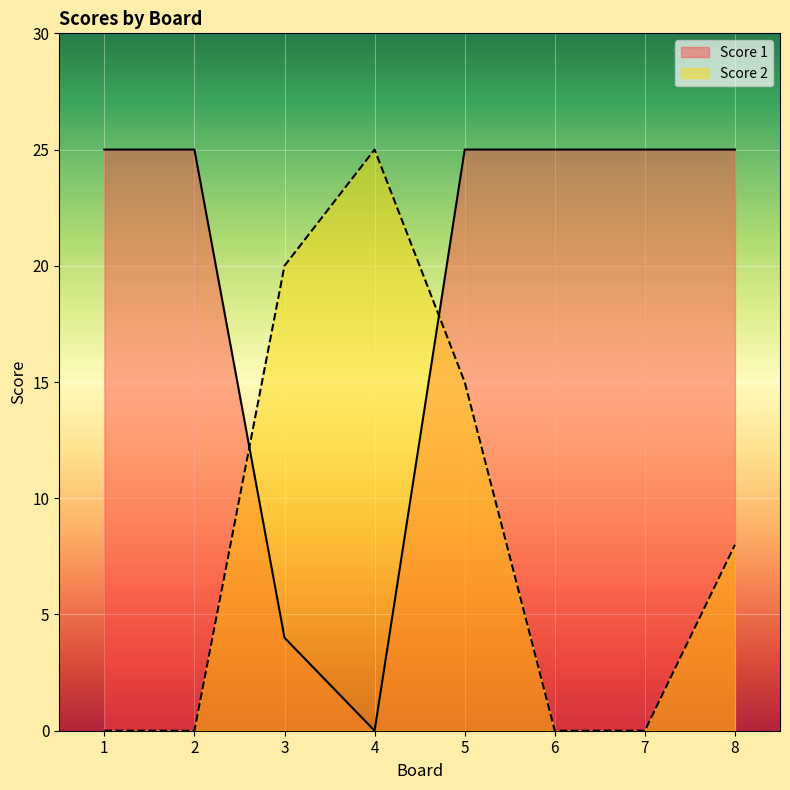

Which series has the largest total across all categories?

Score 1